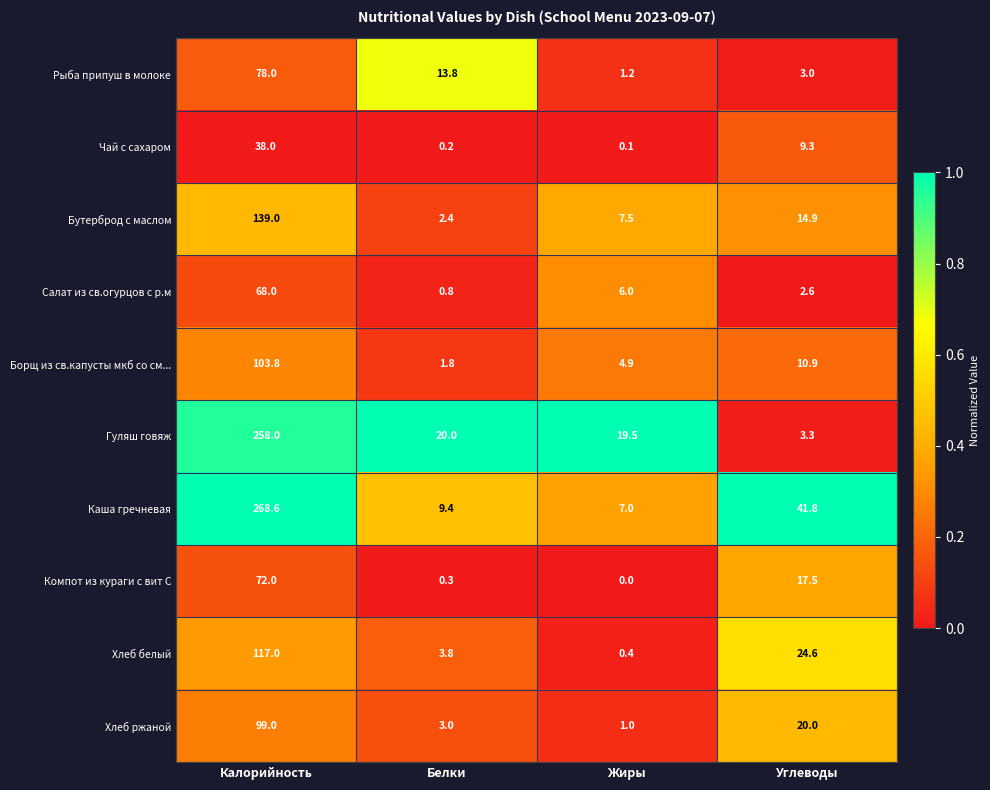

What is the spread (max minus min) of values at Белки?

19.8